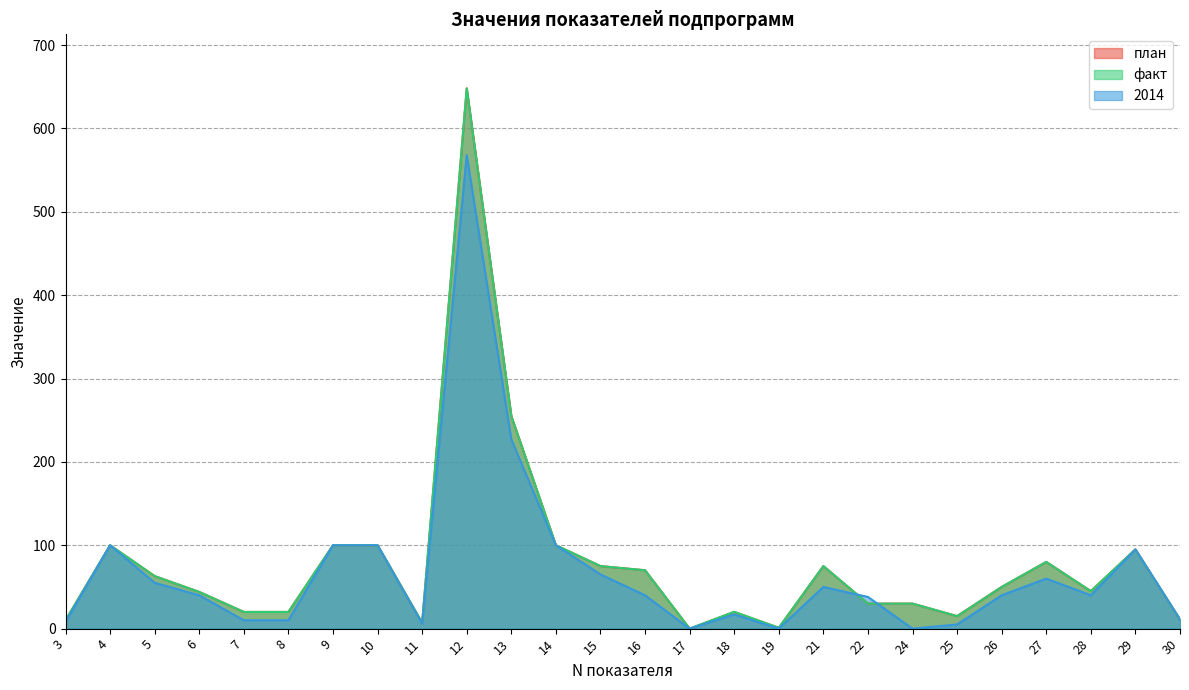

Which has a higher value, 30 or 4?

4